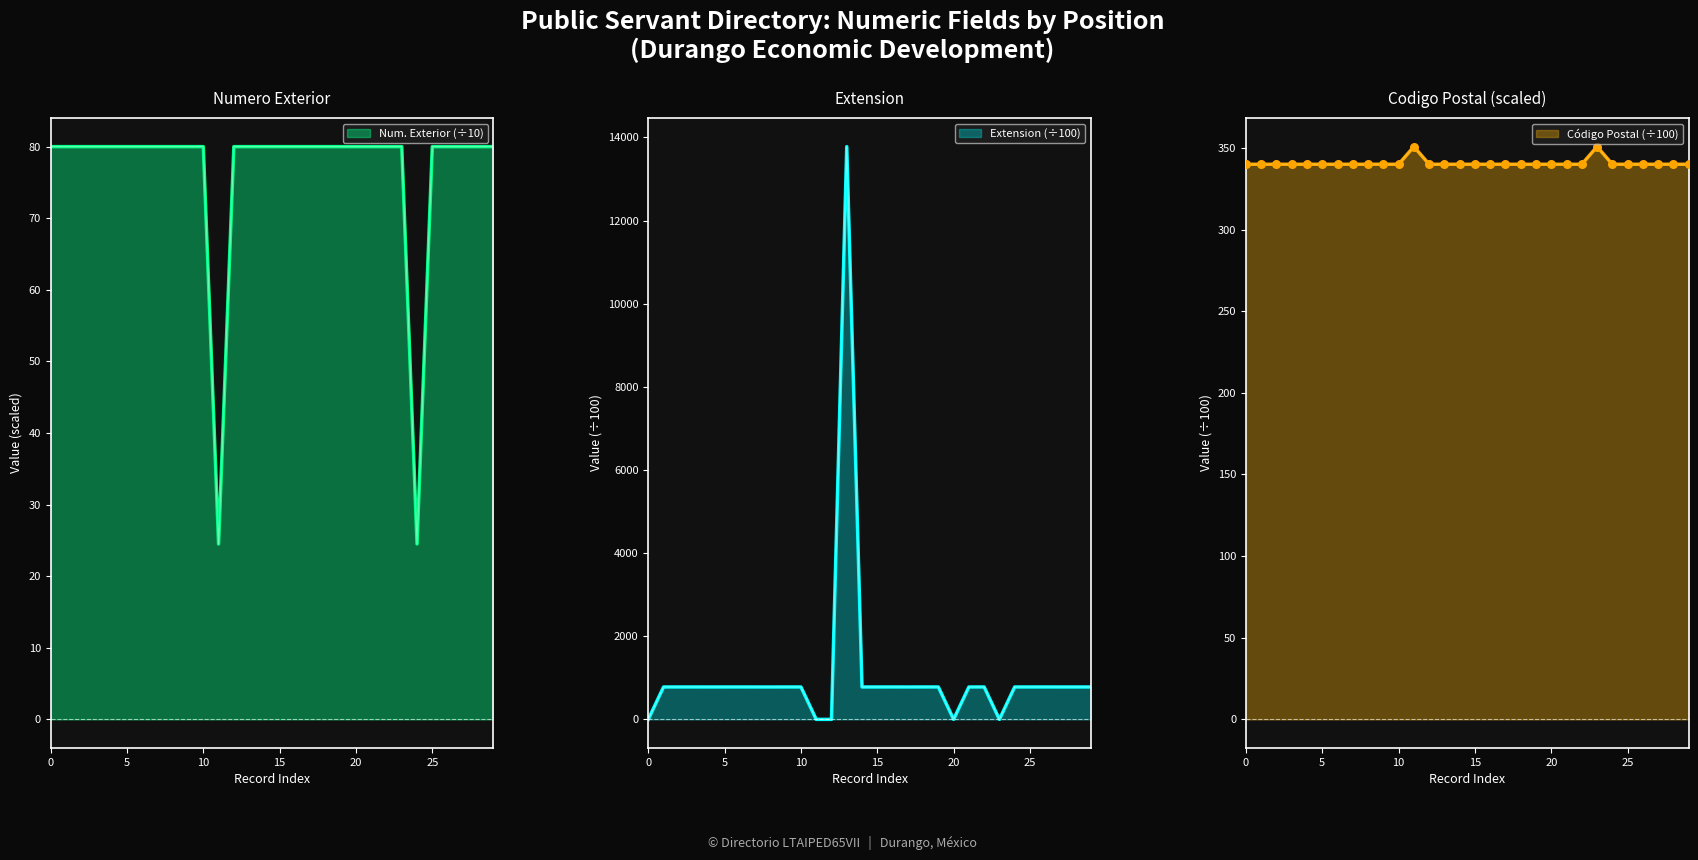

What is the maximum value for Num. Exterior (÷10)?

80.0